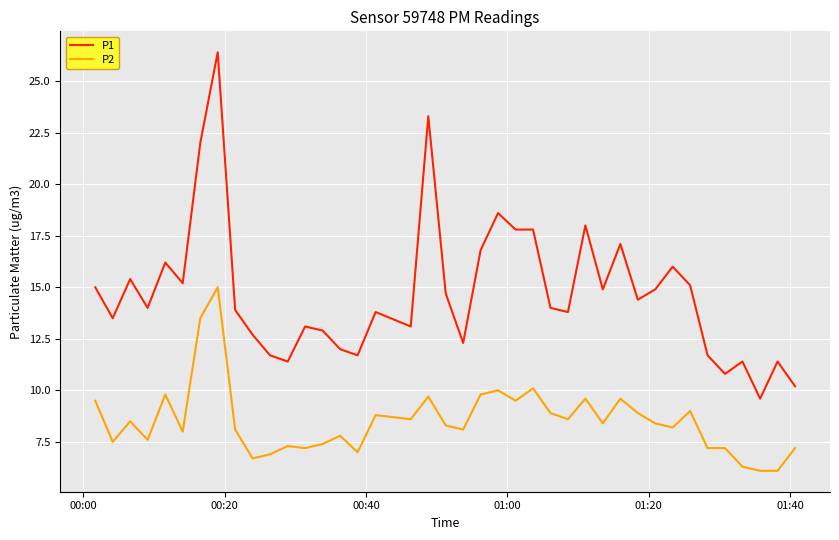

What is the highest value of the P2 series?

15.0